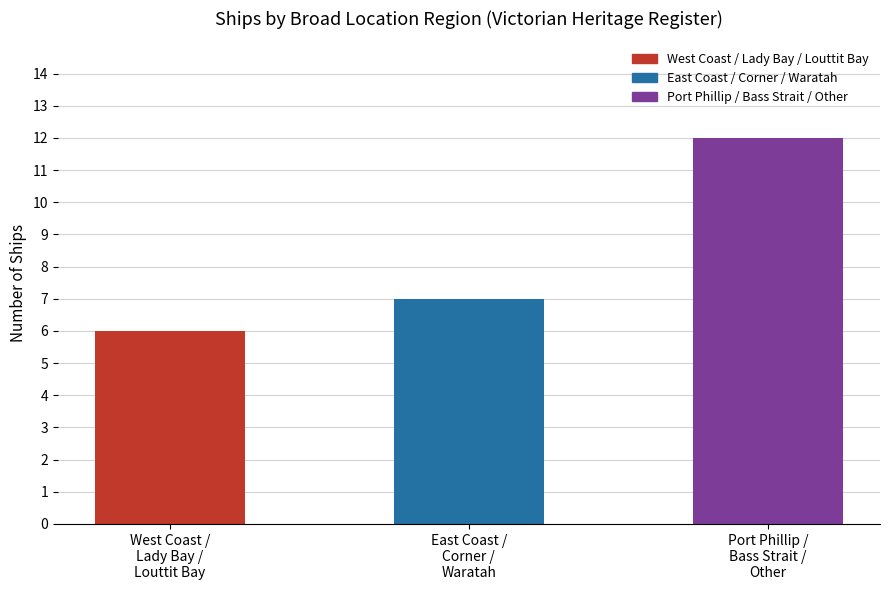

Rank the categories by value from highest to lowest.

Port Phillip /
Bass Strait /
Other, East Coast /
Corner /
Waratah, West Coast /
Lady Bay /
Louttit Bay